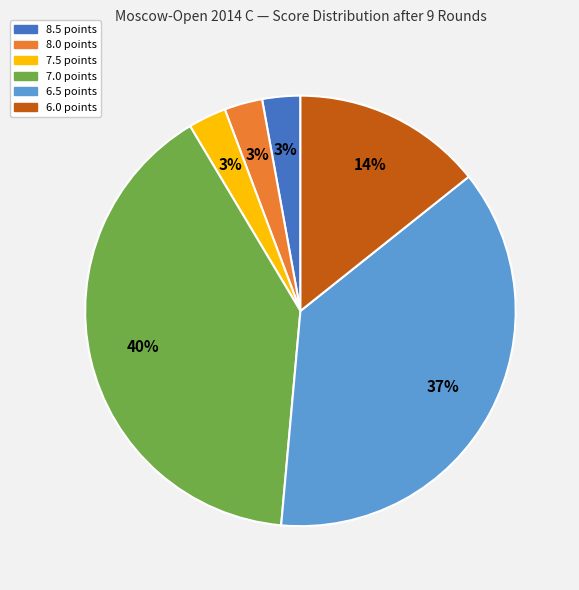

To the nearest percent, what is the difference between the largest and smallest slice percentages?

37%